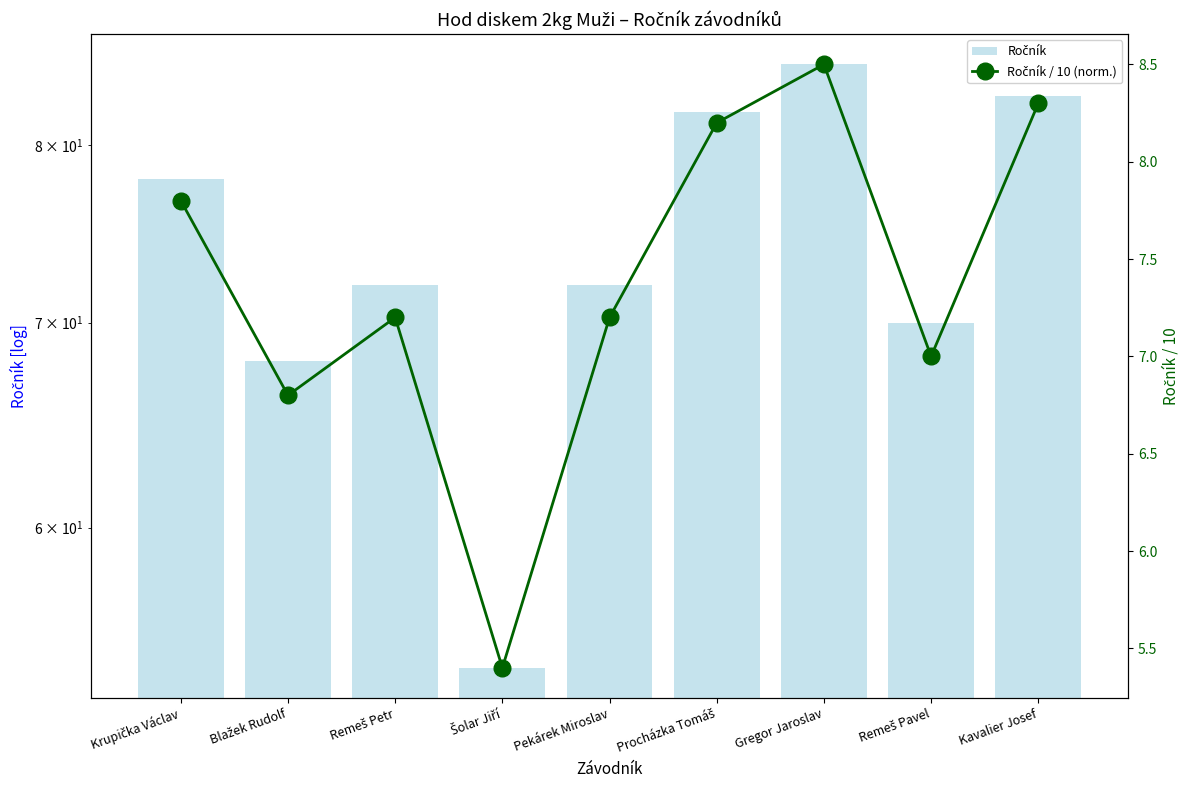

The value of Ročník at Šolar Jiří is 54.0. True or false?

True